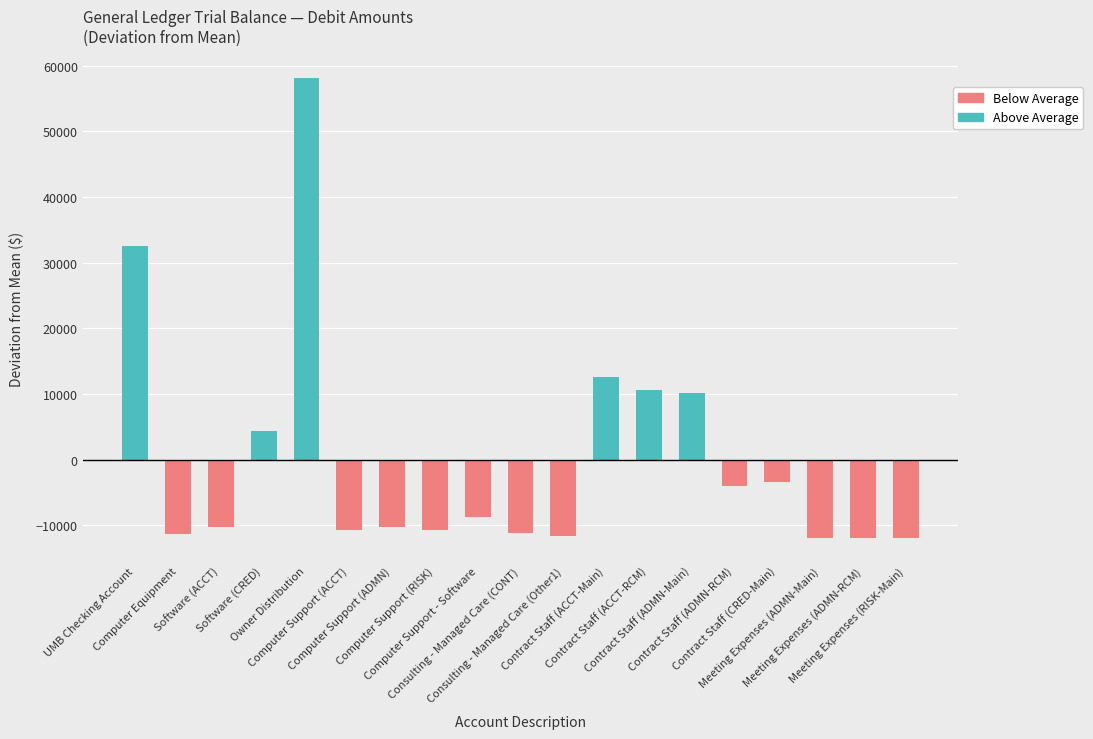

How many values in the Above Average series exceed 0?

6